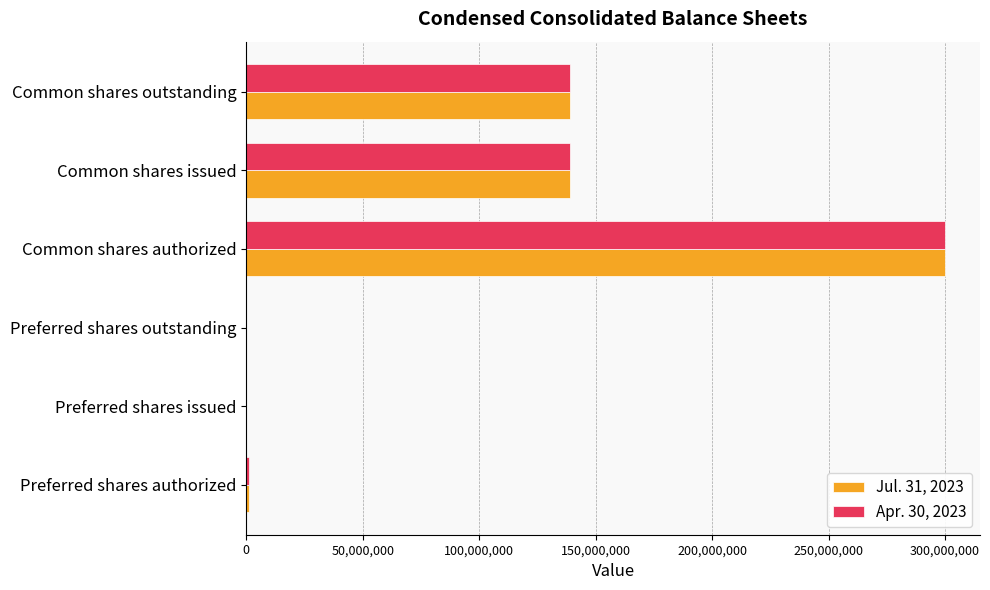

At which category is the sum across all series the highest?

Common shares authorized